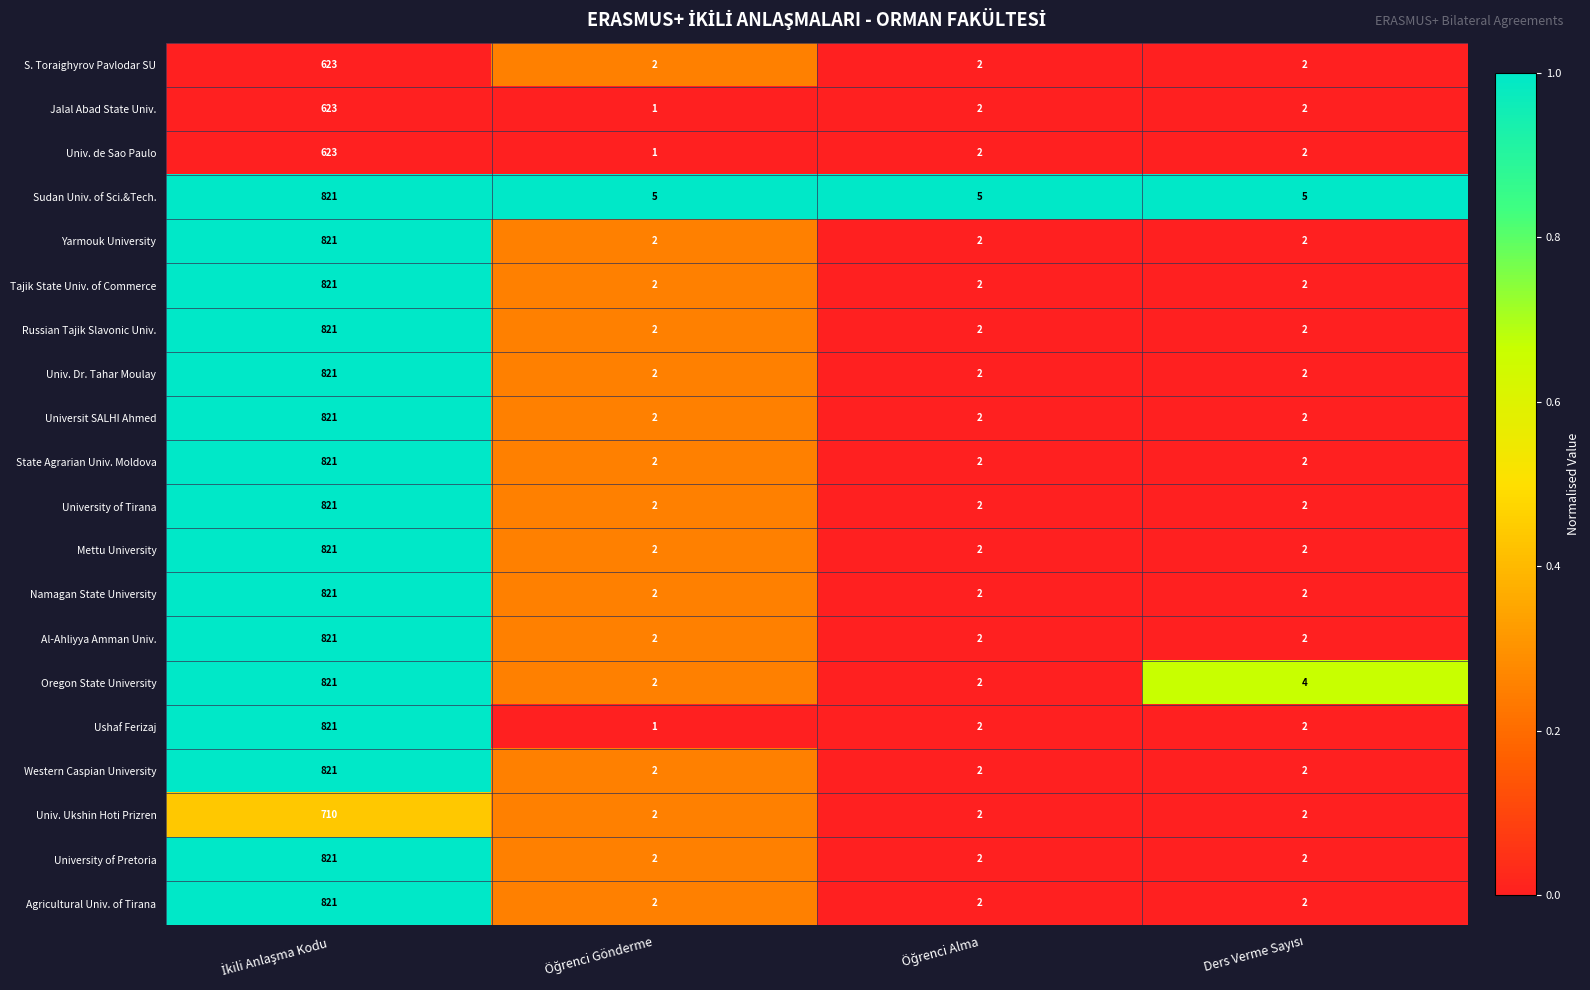

What is the sum of all S. Toraighyrov Pavlodar SU values?

629